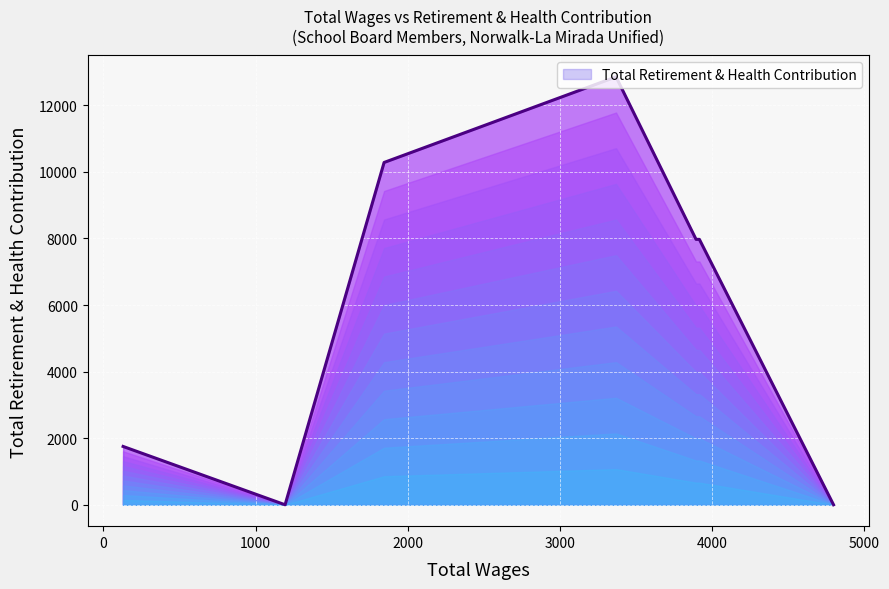

Does the chart display data point markers on the line(s)?

No